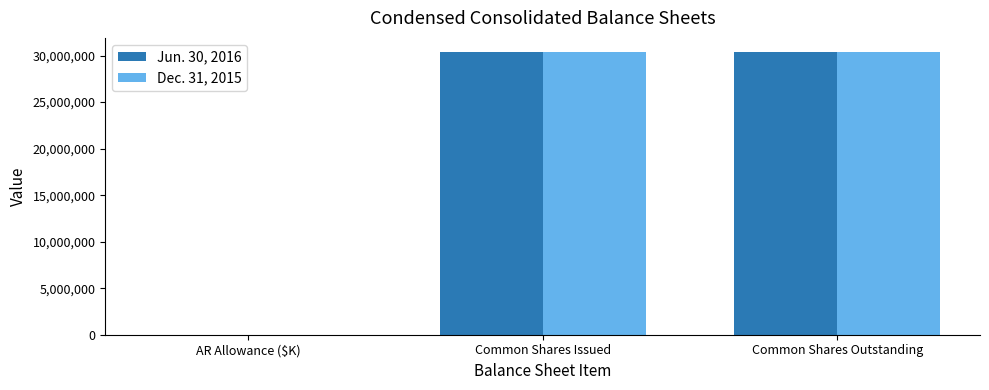

What is the sum of the Jun. 30, 2016 values at Common Shares Outstanding and Common Shares Issued?

60770874